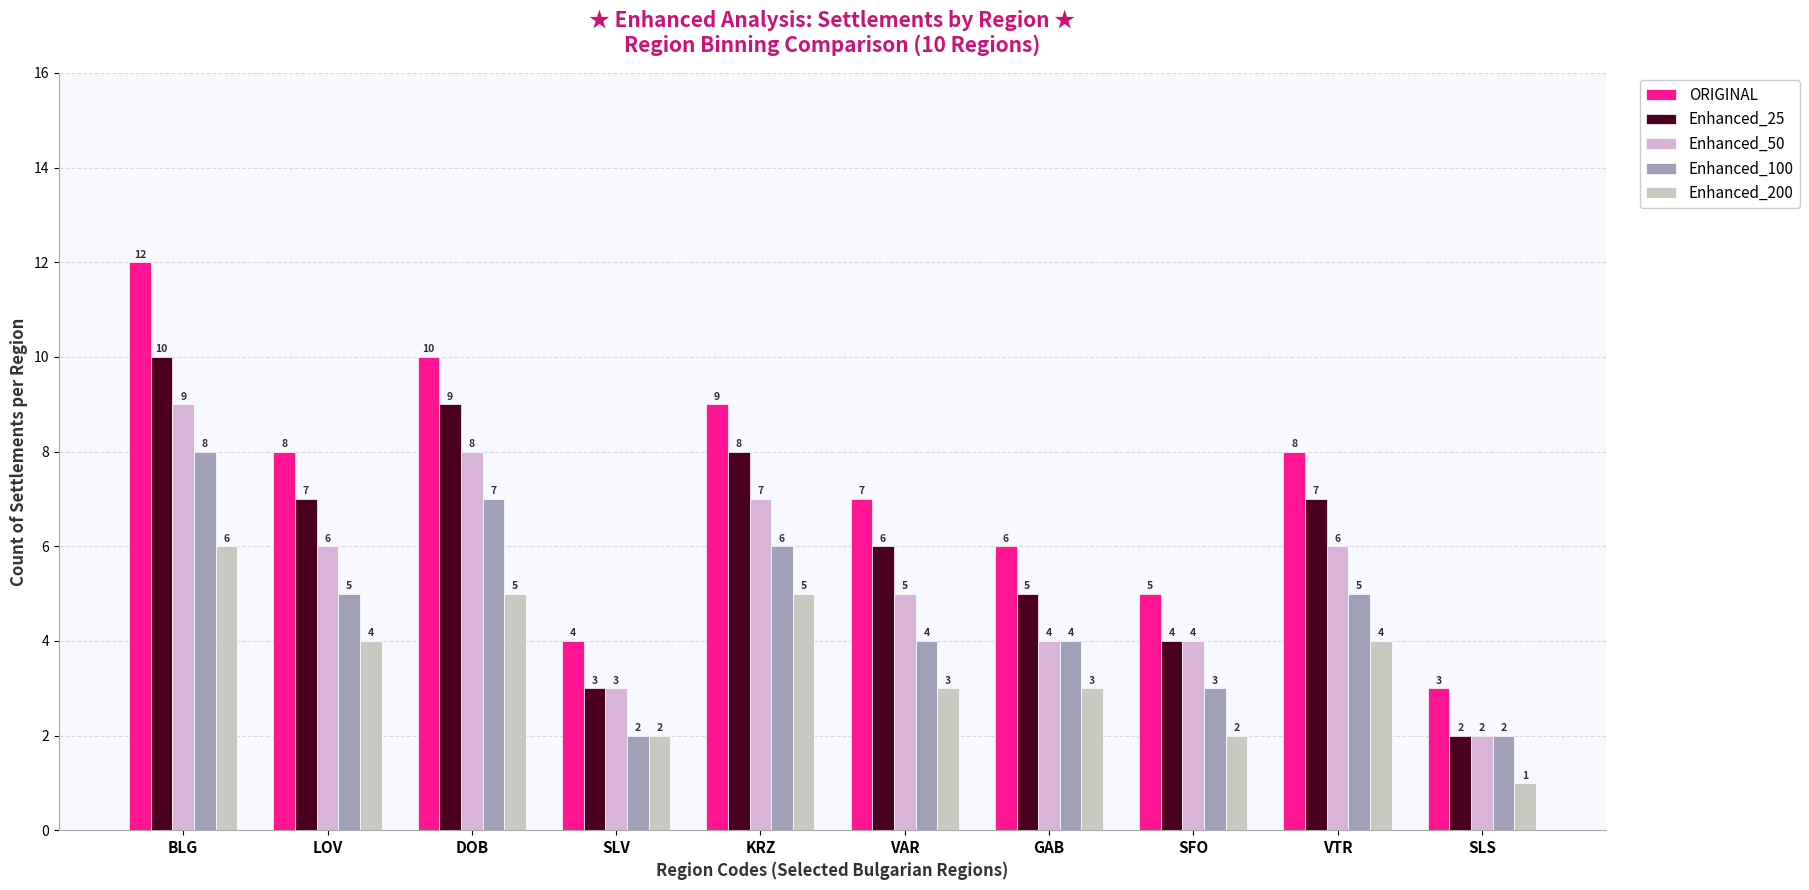

What is the total value across all series at GAB?

22